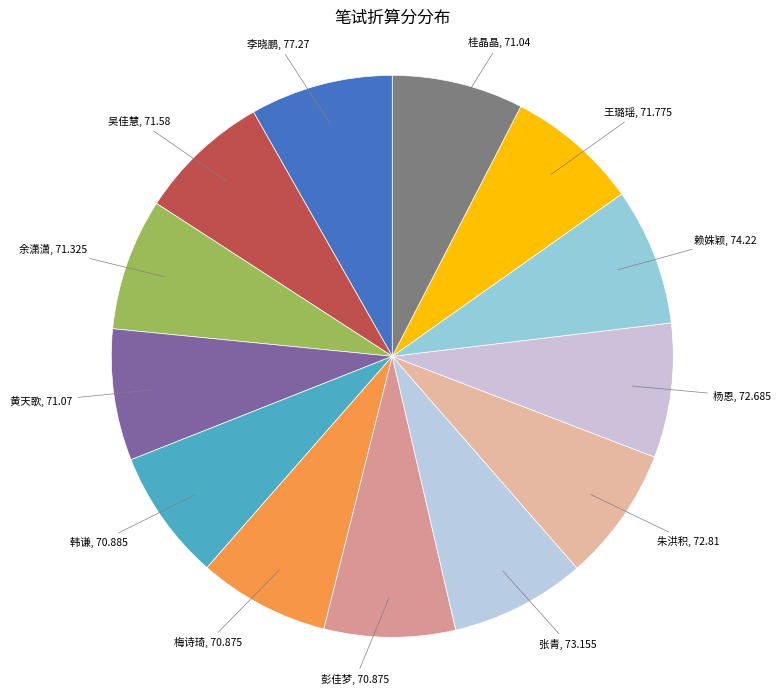

Is the sum of 王璐瑶, 71.775 and 张青, 73.155 greater than half?

No